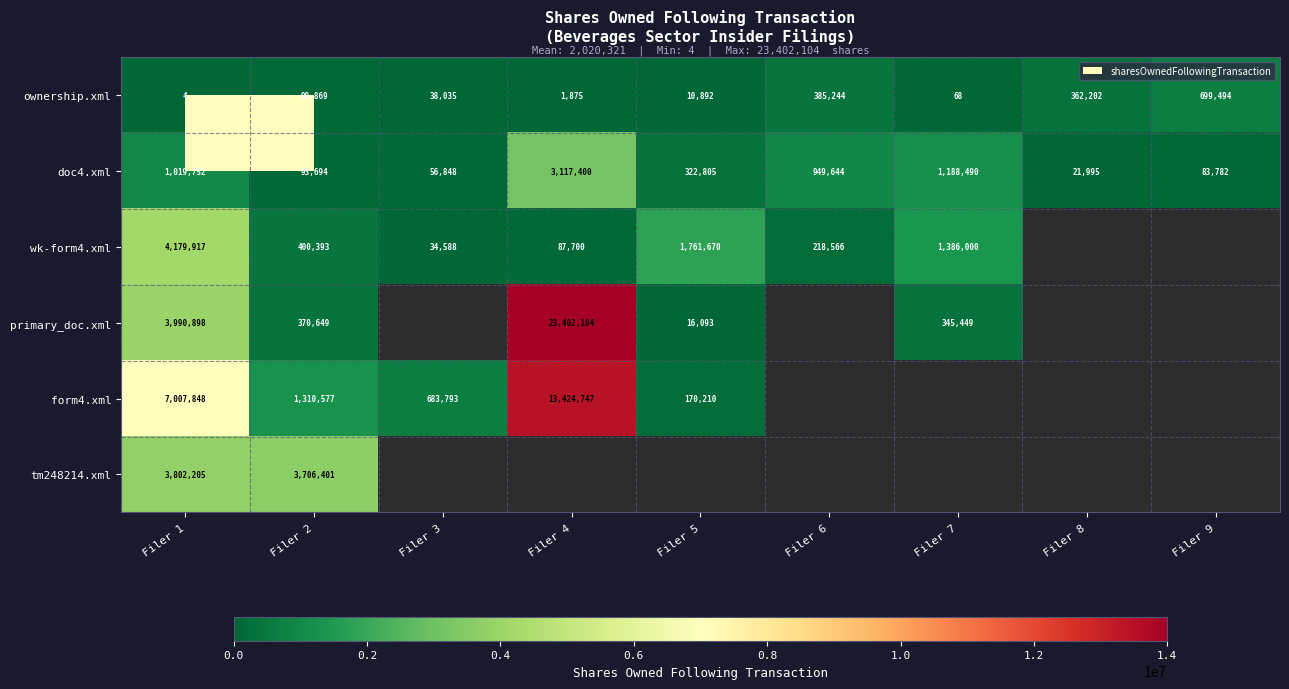

Which has a higher value, Filer 4 or Filer 1?

Filer 4